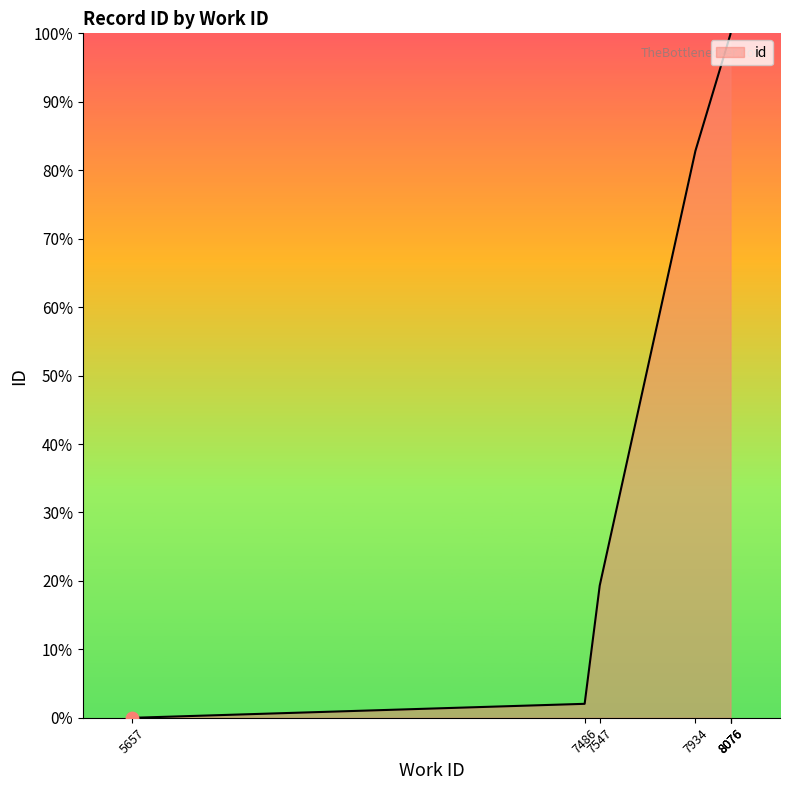

Between 8076 and 5657, which is larger?

8076